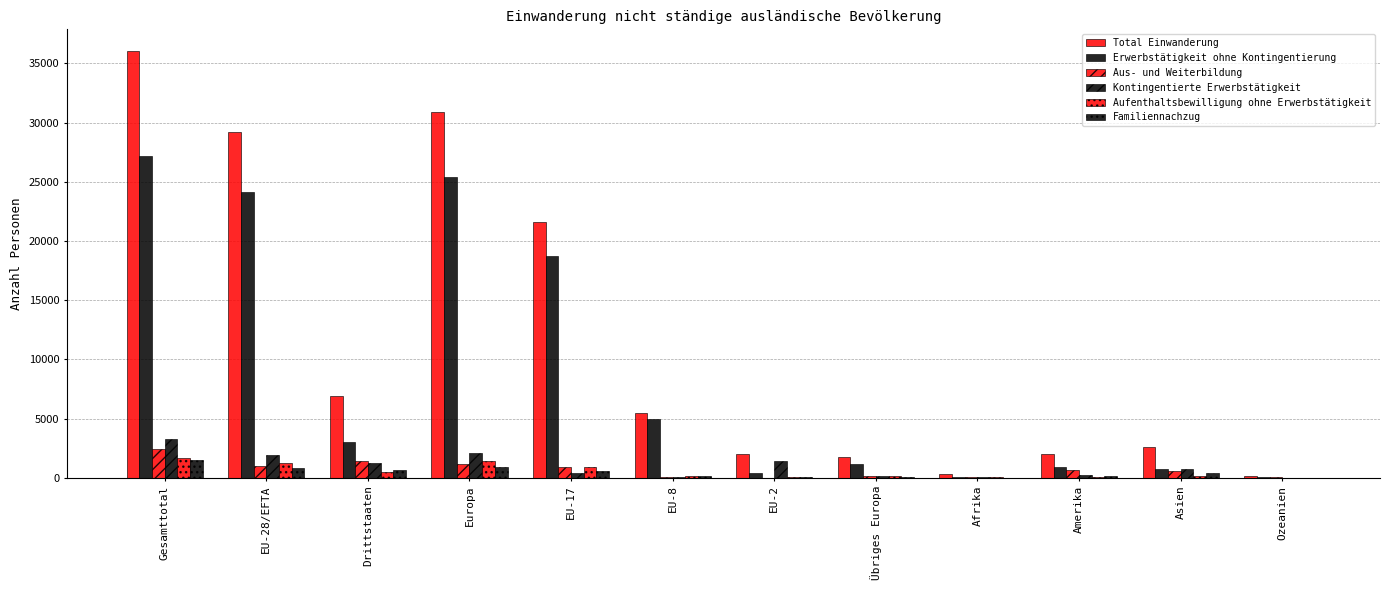

Are the bars horizontal?

No